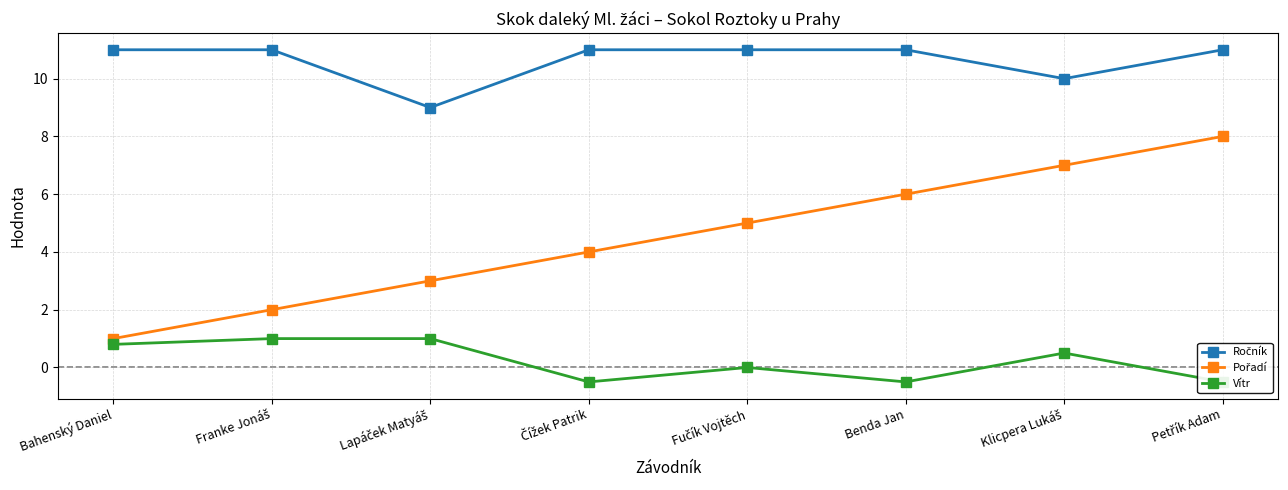

Which category has the lowest value across all series?

Čížek Patrik